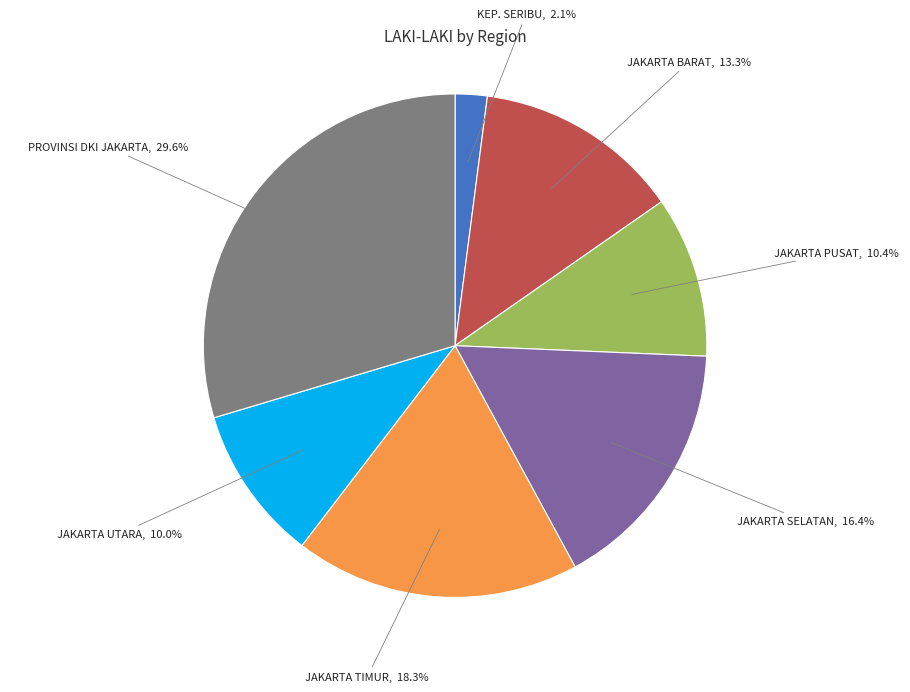

Which category has the smallest portion of the pie?

KEP. SERIBU